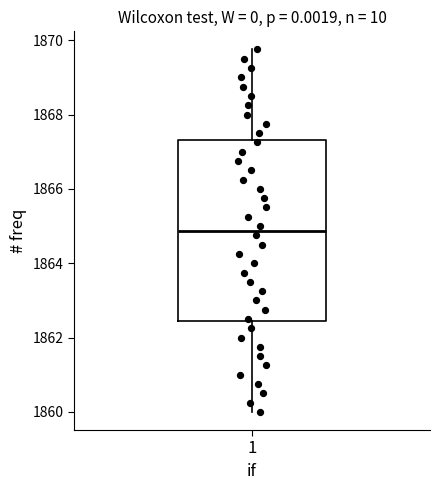

Read this box plot against the y-axis: the position of the median line, the range covered by the box, and the ends of both whiskers. The values are not printed on the chart, so give them approximately, as read against the axis.

median 1864.8, box 1862.4 to 1867.4, whiskers 1860.0 to 1869.8